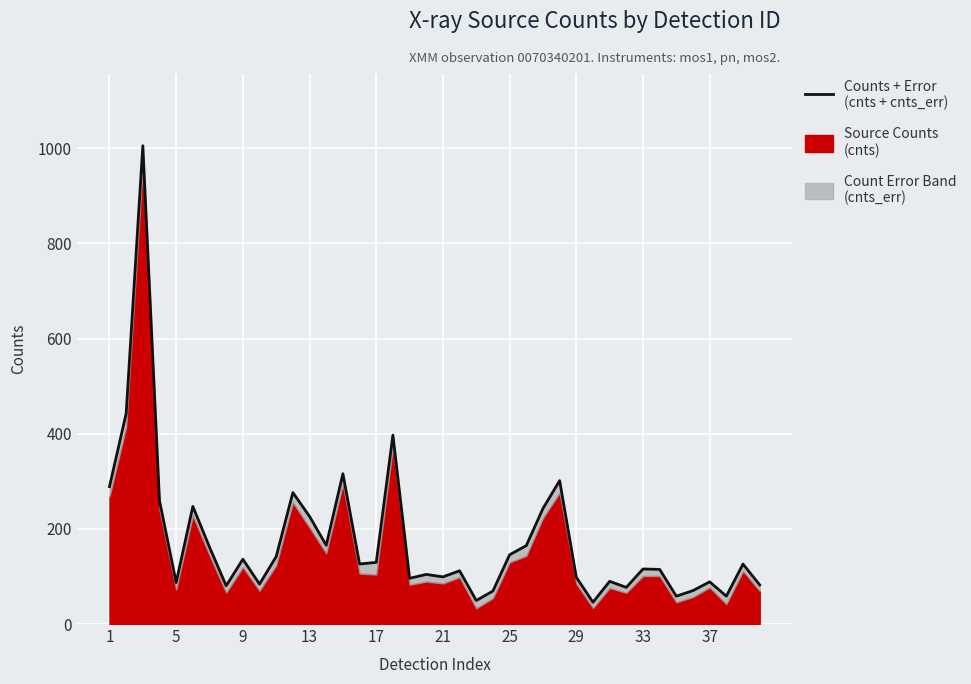

How many lines are shown in the chart?

1